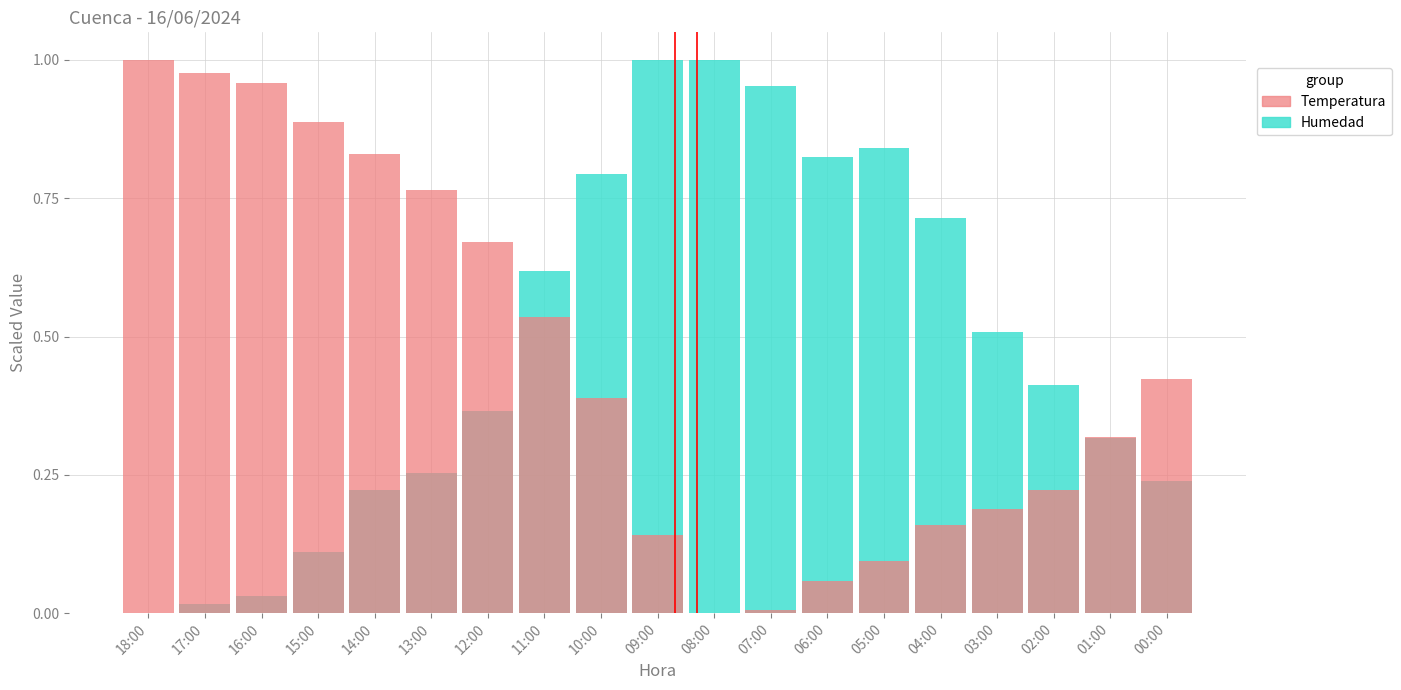

What is the difference between the maximum and minimum values in the Temperatura series?

1.0